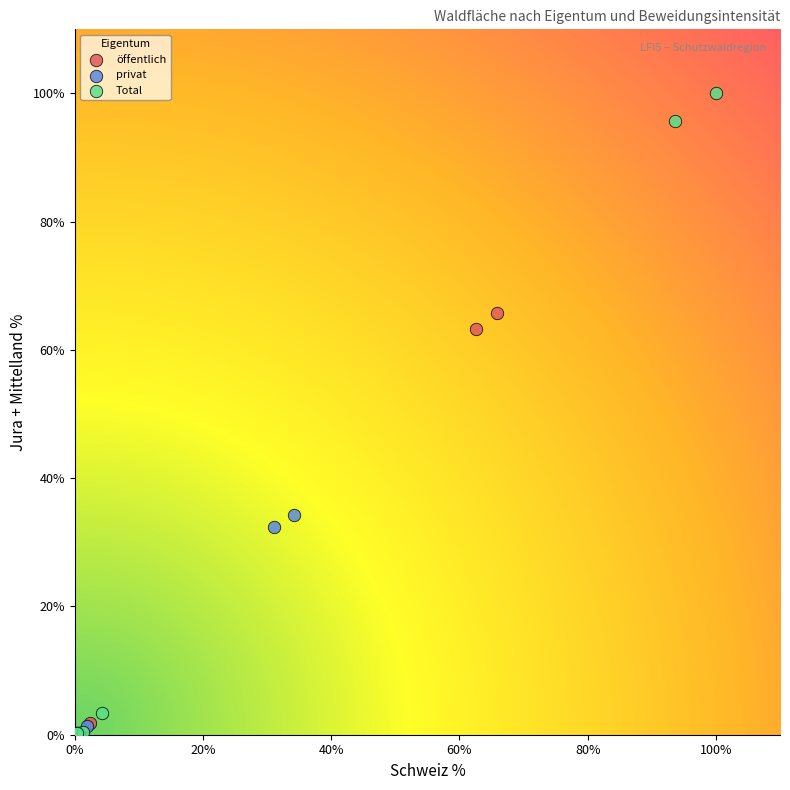

Which series has the largest Y range (max minus min)?

Total